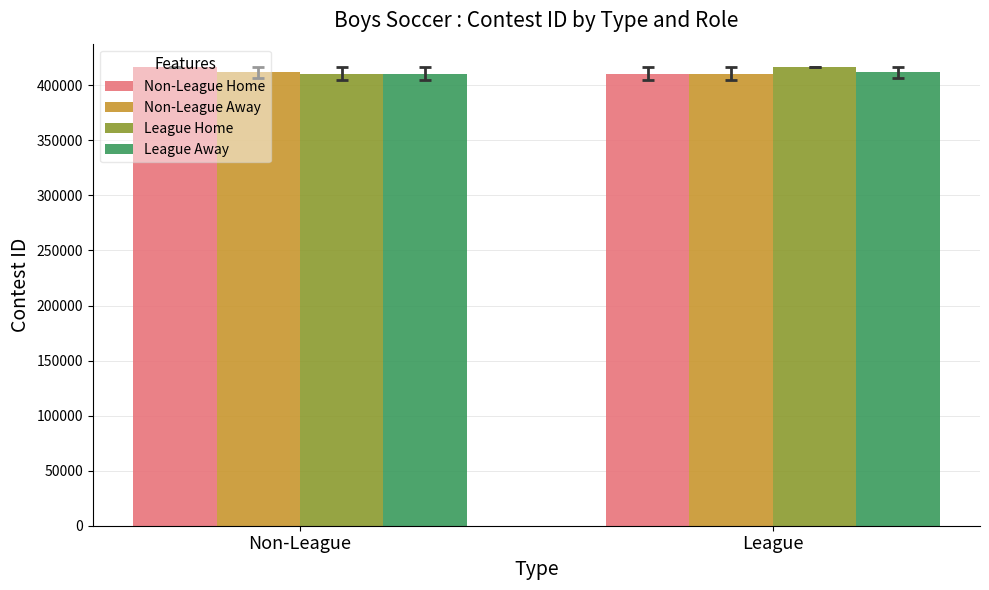

True or false: Non-League Away has a value of 412000.0 at Non-League.

True